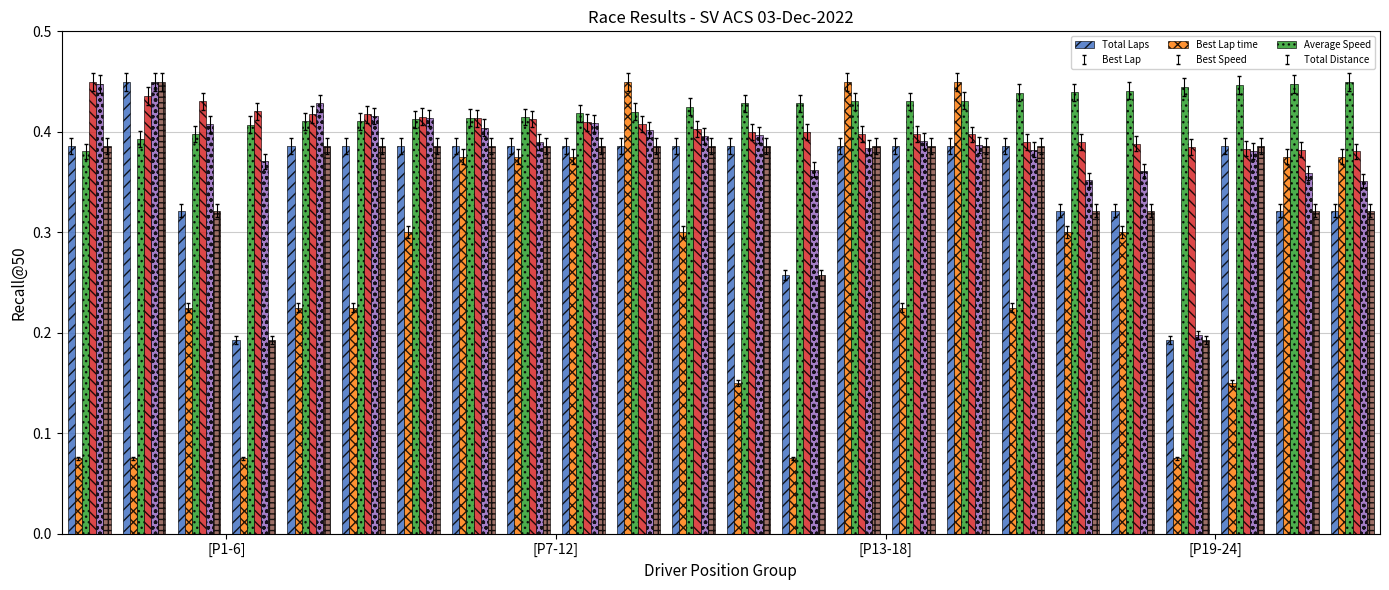

Which series has the widest spread of values?

Best Lap